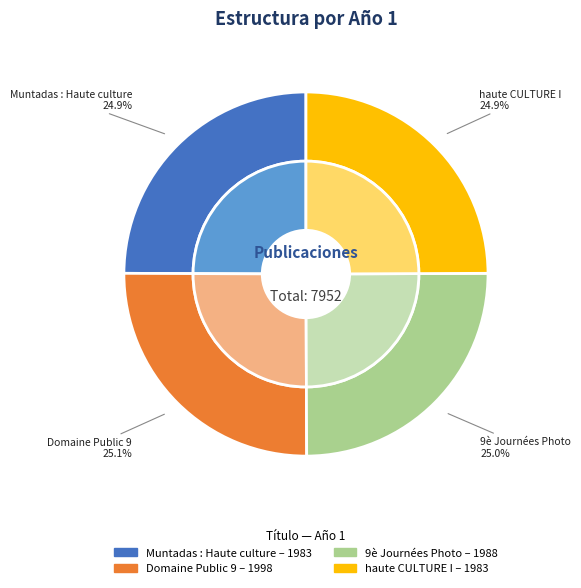

Is haute CULTURE I the majority of the pie?

No